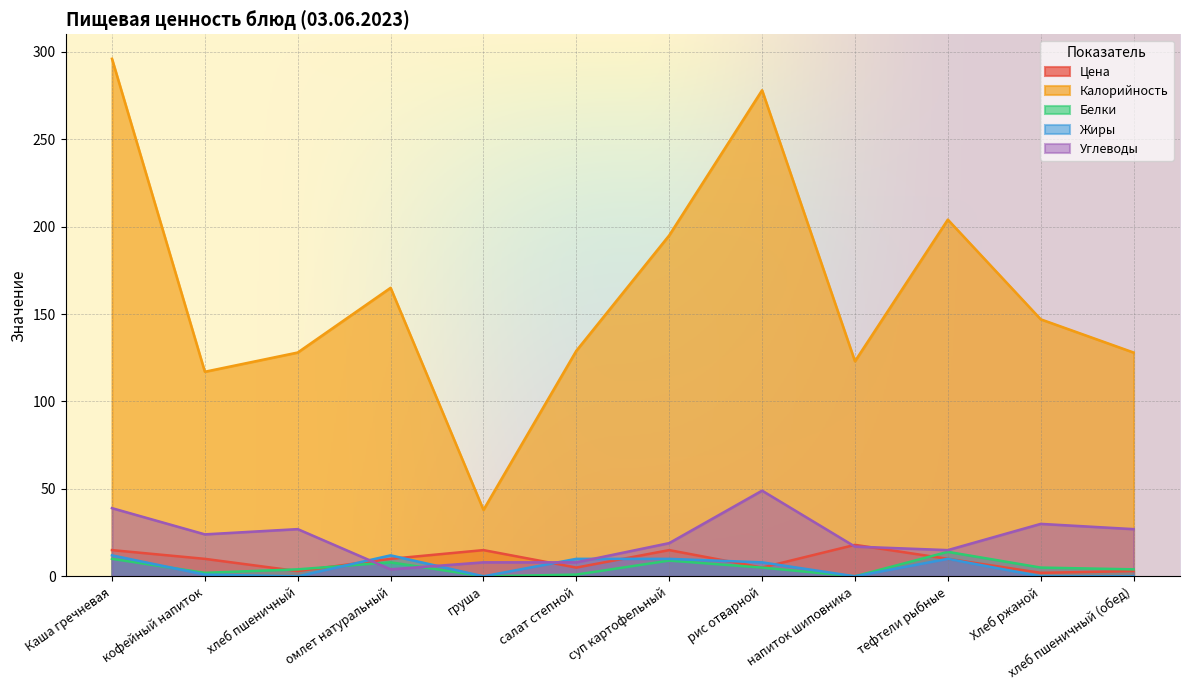

Reading left to right, extract all data points from this chart.

Цена: 15	10	3	10	15	5	15	5	18	10	2	3
Калорийность: 296	117	128	165	38	129	195	278	123	204	147	128
Белки: 10	2	4	8	0	1	9	5	0	14	5	4
Жиры: 12	1	0	12	0	10	10	8	0	10	0	0
Углеводы: 39	24	27	4	8	8	19	49	17	15	30	27